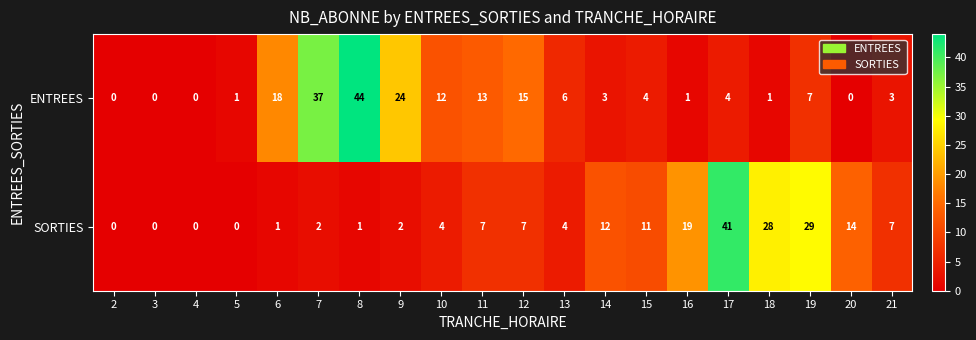

Which series changed the most between 6 and 9?

ENTREES